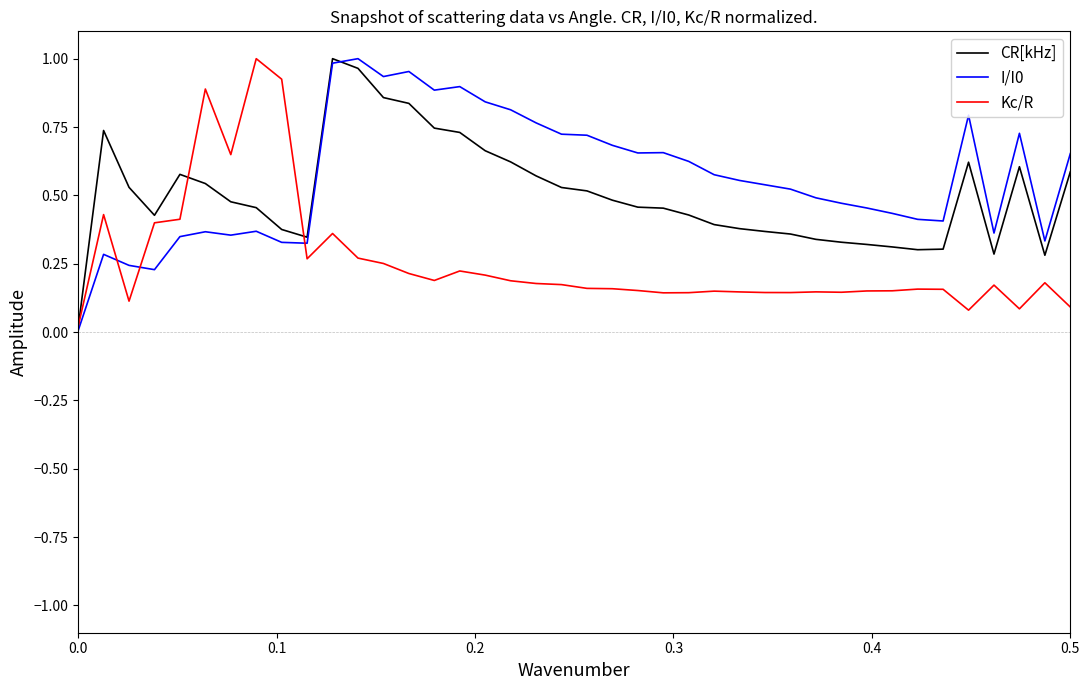

Which series has the largest range (max minus min)?

I/I0